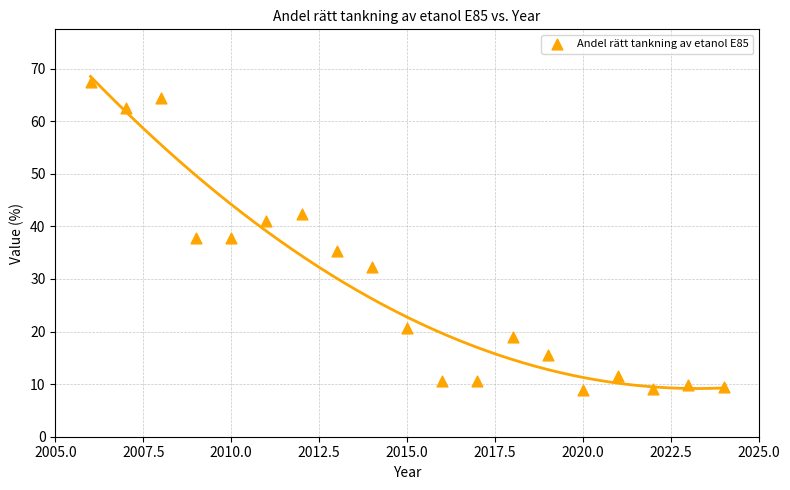

What is the range of X values (max minus min)?

18.0